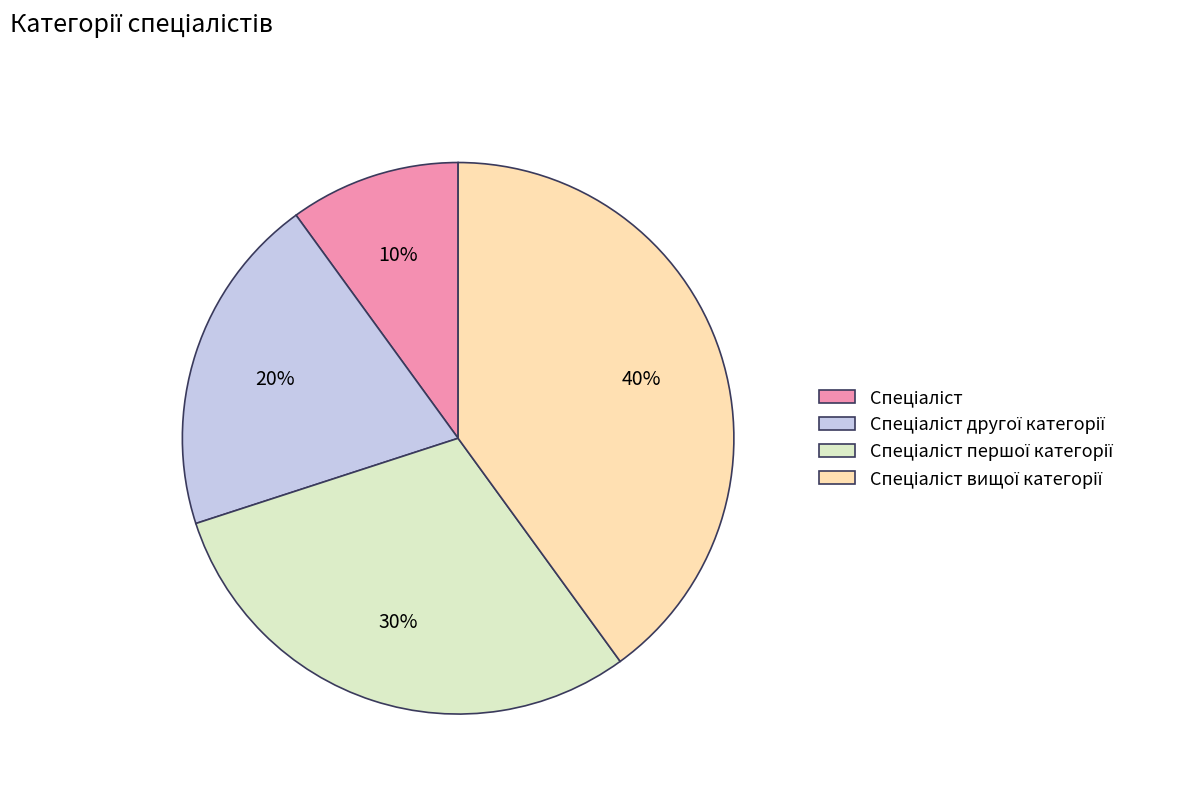

How many segments does this pie chart have?

4